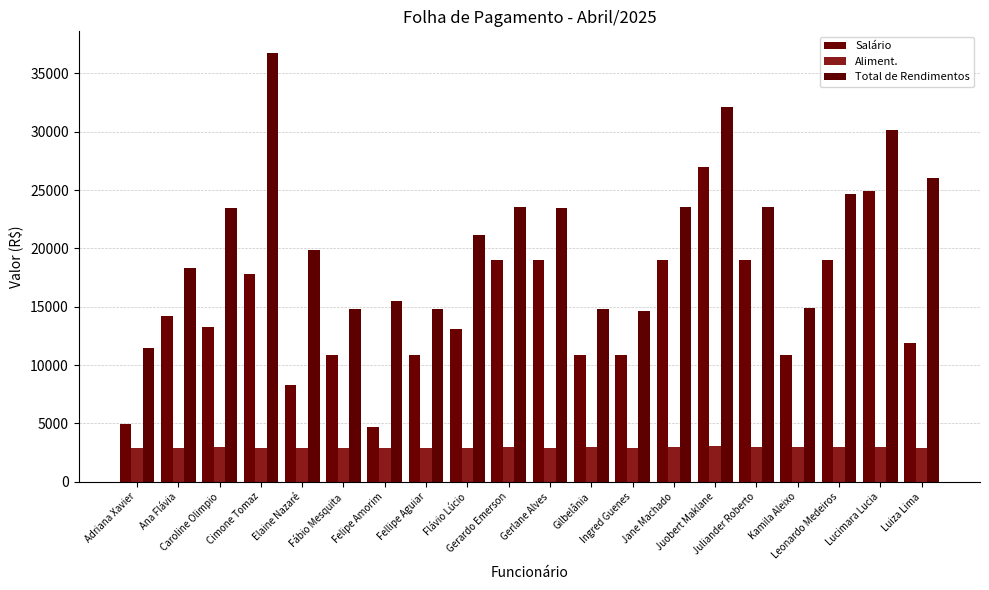

Reading left to right, extract all data points from this chart.

Salário: 4926.6	14166.7	13286.0	17784.3	8299.5	10843.7	4692.0	10843.7	13071.8	18980.0	18980.0	10843.7	10843.7	18980.0	26964.6	18980.0	10843.7	18980.0	24890.4	11856.5
Aliment.: 2931.7	2931.7	3004.4	2931.7	2931.7	2932.0	2931.7	2931.7	2931.7	3004.4	2931.7	3004.4	2931.7	3004.4	3077.1	3004.4	3004.4	3004.4	3004.4	2931.7
Total de Rendimentos: 11445.1	18332.0	23496.3	36754.1	19823.3	14771.5	15497.5	14771.2	21186.8	23573.3	23489.7	14783.4	14675.0	23502.0	32138.1	23573.3	14854.9	24686.3	30167.9	26065.2